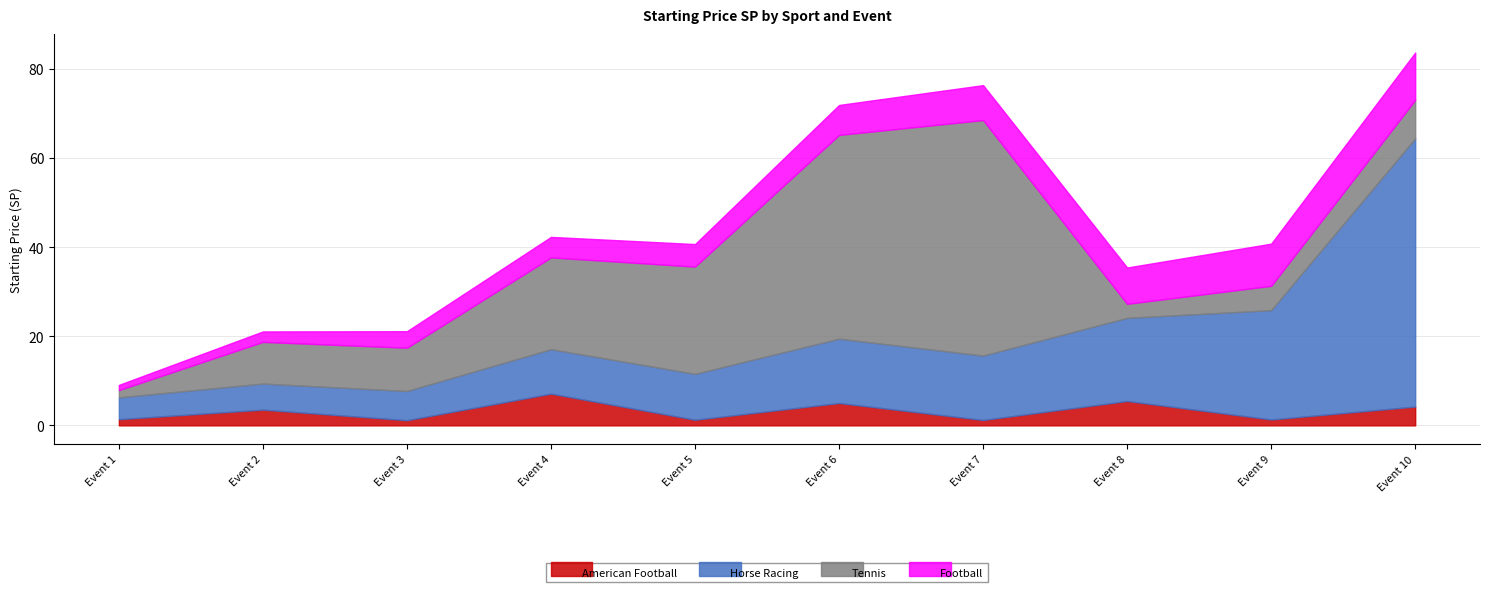

At which category does the chart reach its minimum across all series?

Event 3